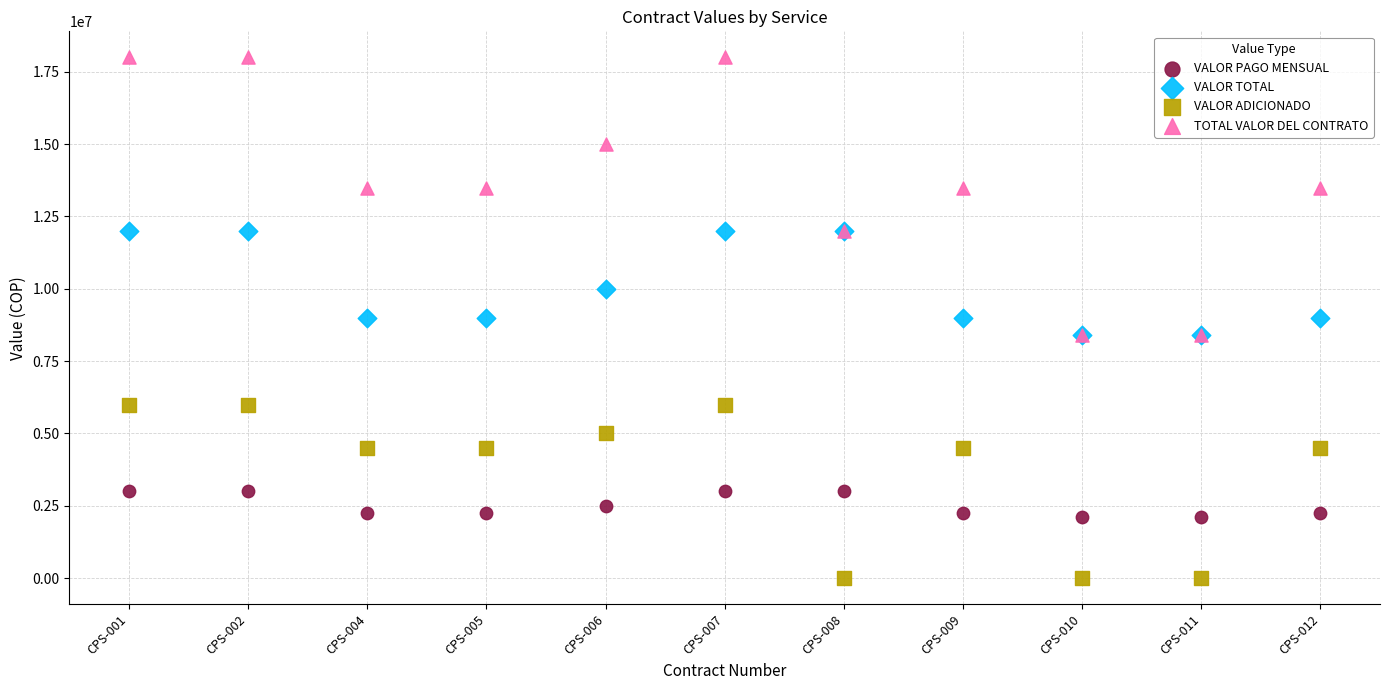

Which series reaches the minimum Y coordinate?

VALOR ADICIONADO